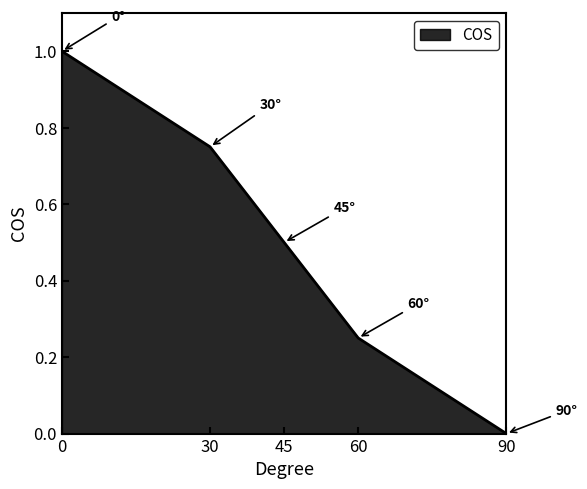

The value at 45 is 0.5. True or false?

True